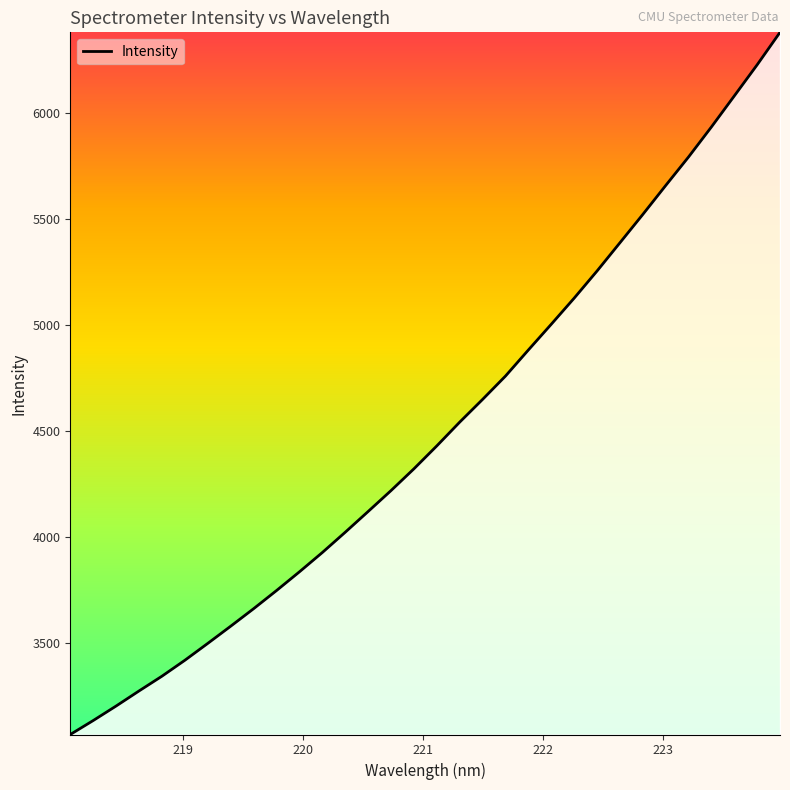

What is the smallest value displayed?

3069.9